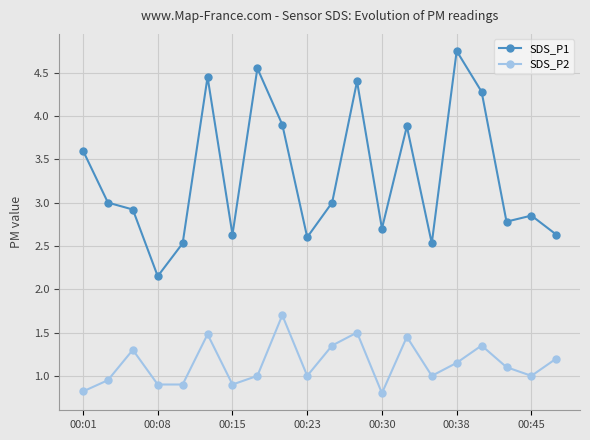

What is the smallest value displayed?

0.8